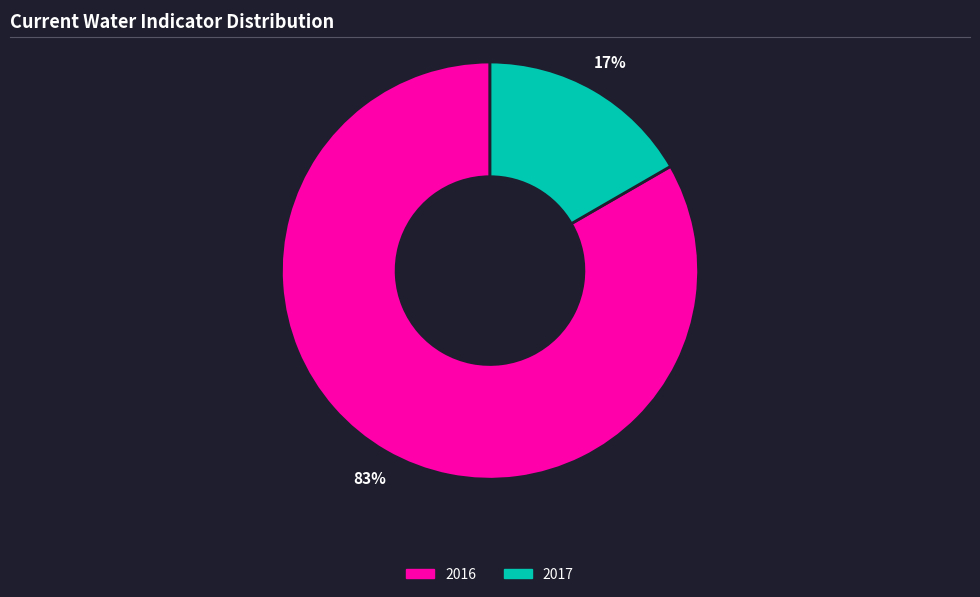

To the nearest percent, what is the average slice percentage?

50%